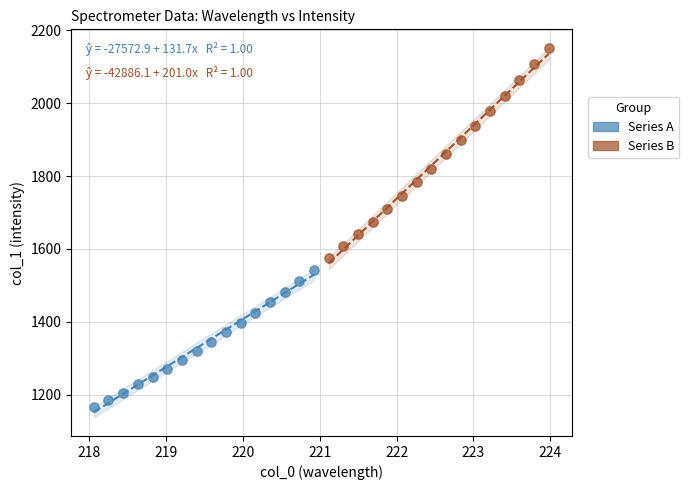

Which series reaches the minimum Y coordinate?

Series A